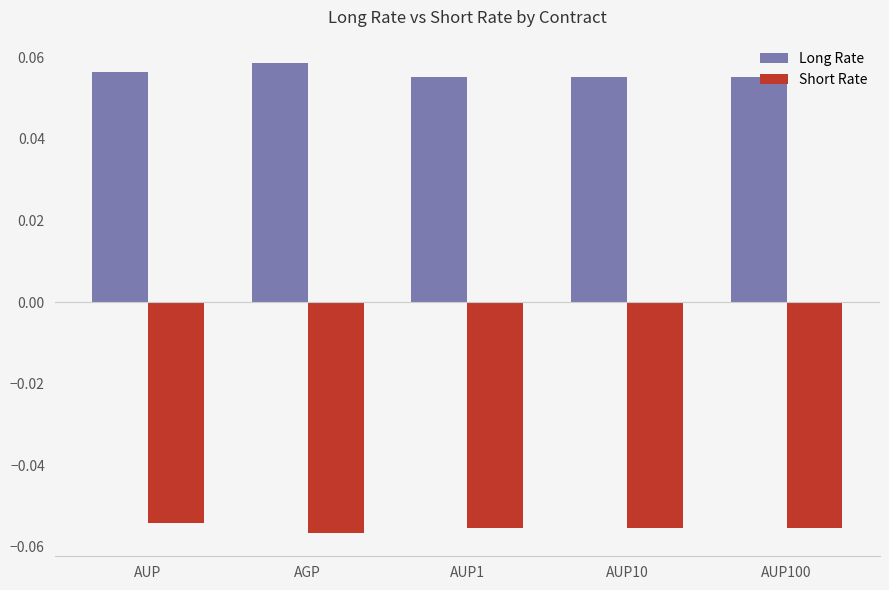

List the series in order of their peak value, lowest first.

Short Rate, Long Rate